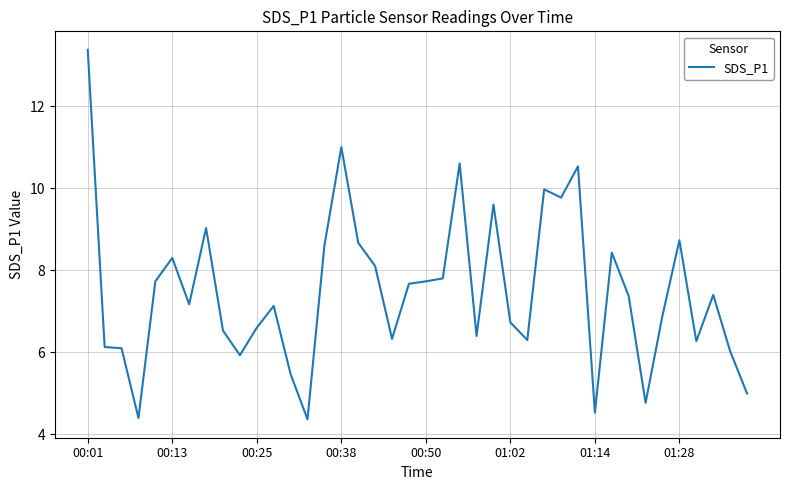

What is the difference between the maximum and minimum values?

9.0